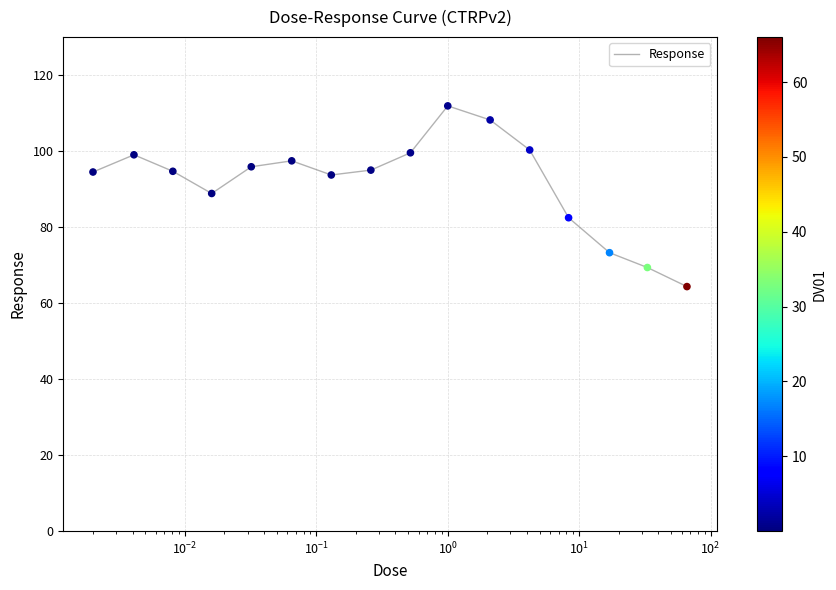

What is the maximum value shown in the chart?

111.9